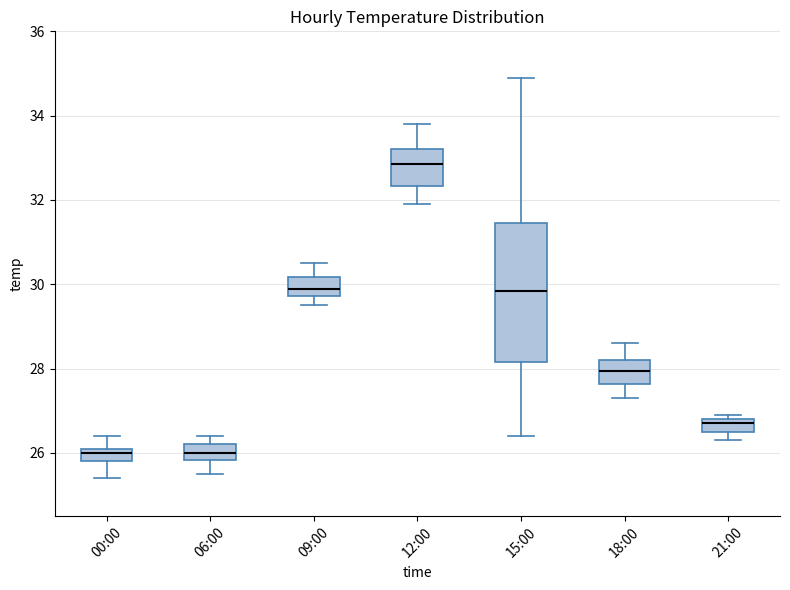

Reading left to right, read every box against the y-axis: the position of its median line, the range the box covers, and the ends of its whiskers. The values are not printed on the chart, so give them approximately, as read against the axis.

00:00: median 26.0, box 25.8 to 26.2, whiskers 25.4 to 26.4
06:00: median 26.0, box 25.8 to 26.2, whiskers 25.6 to 26.4
09:00: median 30.0, box 29.8 to 30.2, whiskers 29.6 to 30.6
12:00: median 32.8, box 32.4 to 33.2, whiskers 32.0 to 33.8
15:00: median 29.8, box 28.2 to 31.4, whiskers 26.4 to 35.0
18:00: median 28.0, box 27.6 to 28.2, whiskers 27.4 to 28.6
21:00: median 26.8 (just below the box's upper edge), box 26.6 to 26.8, whiskers 26.4 to 27.0